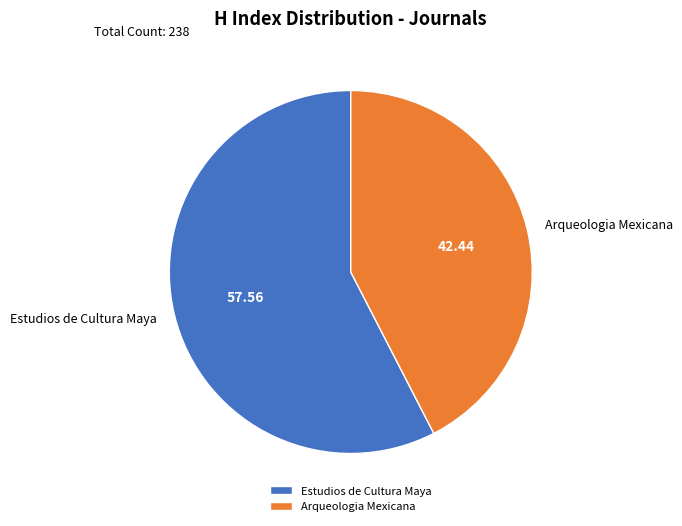

Rank the categories by value from lowest to highest.

Arqueologia Mexicana, Estudios de Cultura Maya